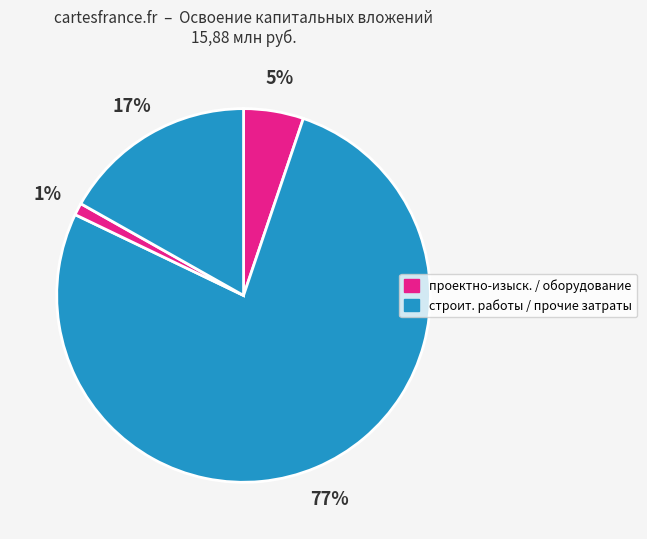

Which slice is the smallest?

оборудование